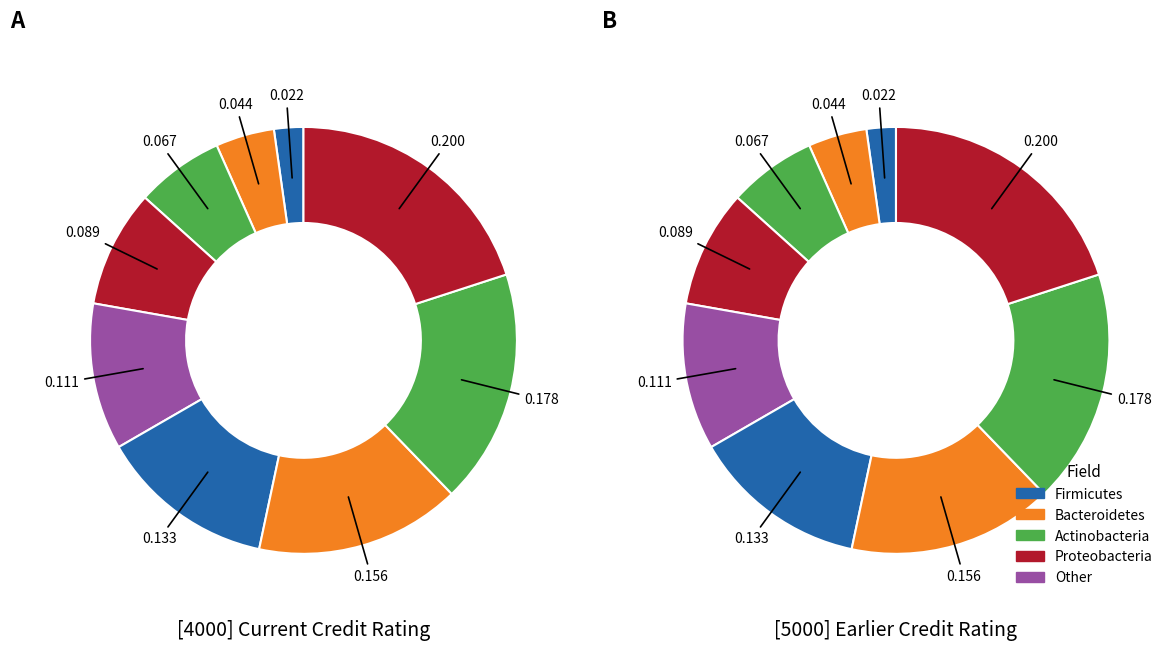

True or false: NameOfCreditRatingAgency accounts for 14% of the total.

False